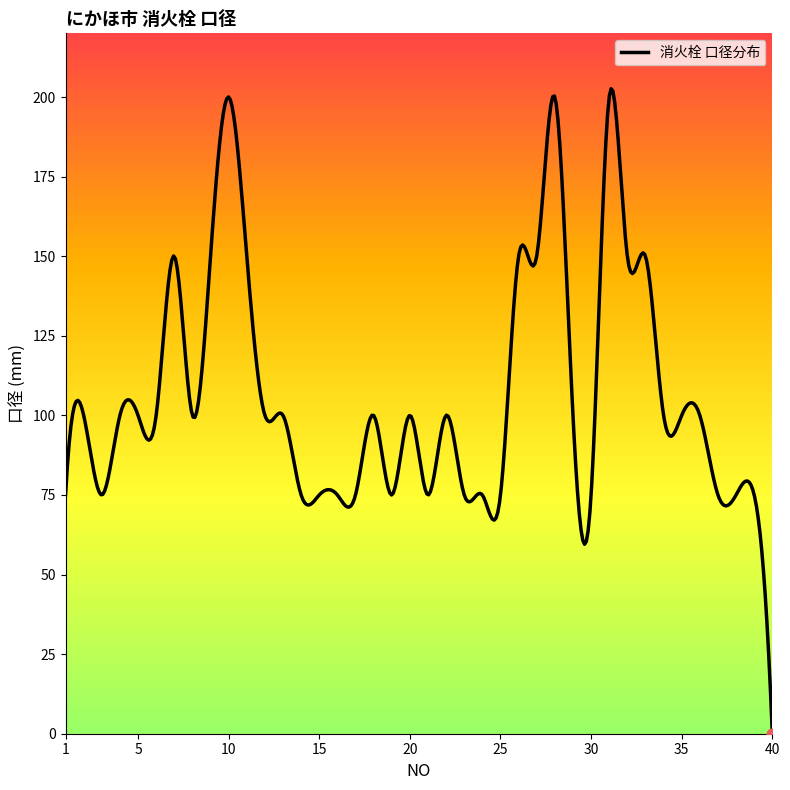

Approximately how many times larger is the value at 39 compared to 4?

0.8